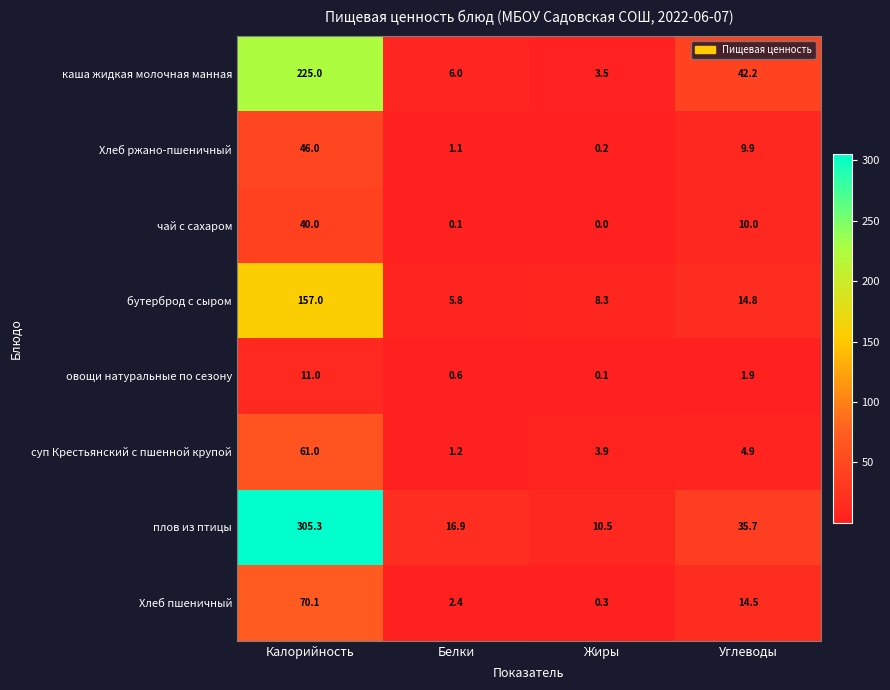

At which label is плов из птицы closest to 157?

Углеводы